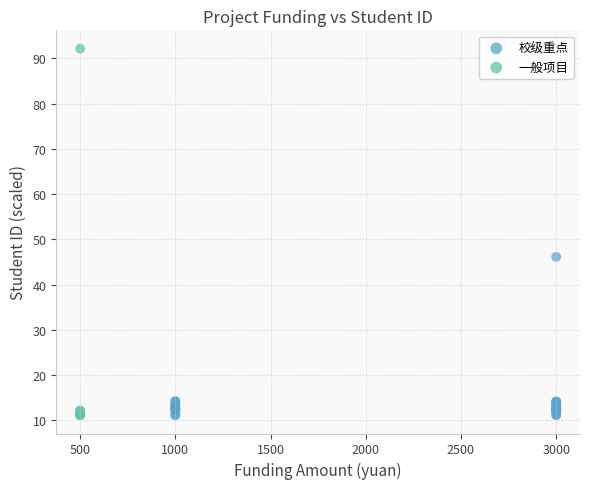

Which series reaches the maximum Y coordinate?

一般项目